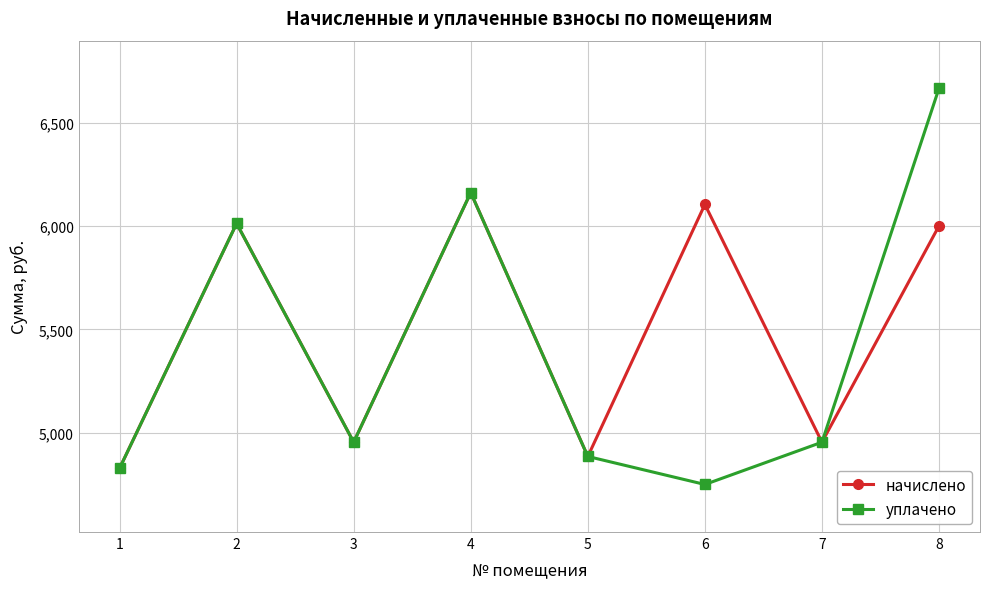

The value of начислено at 2 is 6013.4. True or false?

True